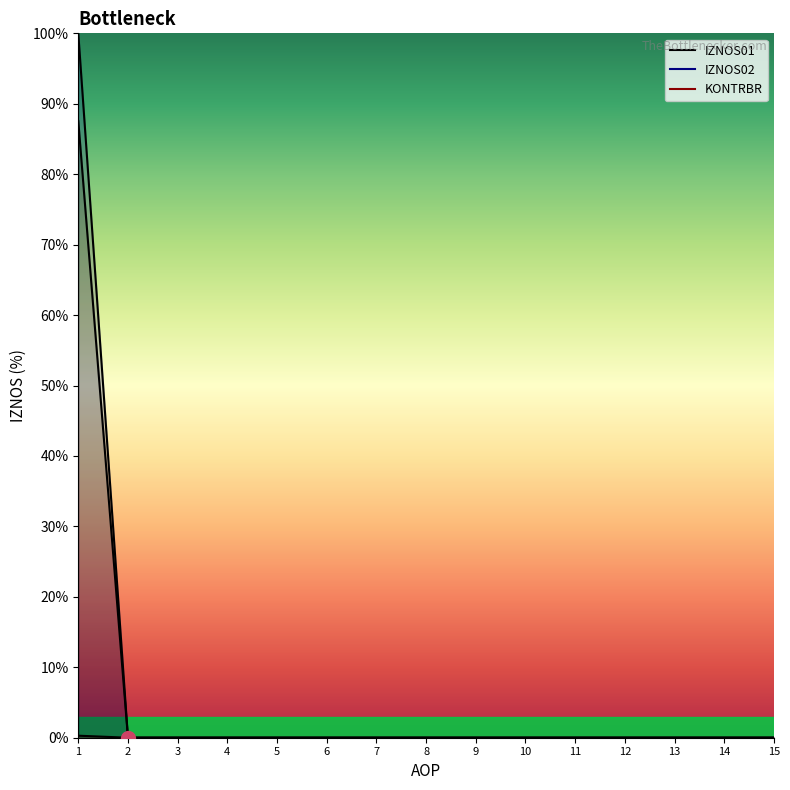

Rank the categories by KONTRBR value from lowest to highest.

2, 3, 4, 5, 6, 7, 8, 9, 10, 11, 12, 13, 14, 15, 1